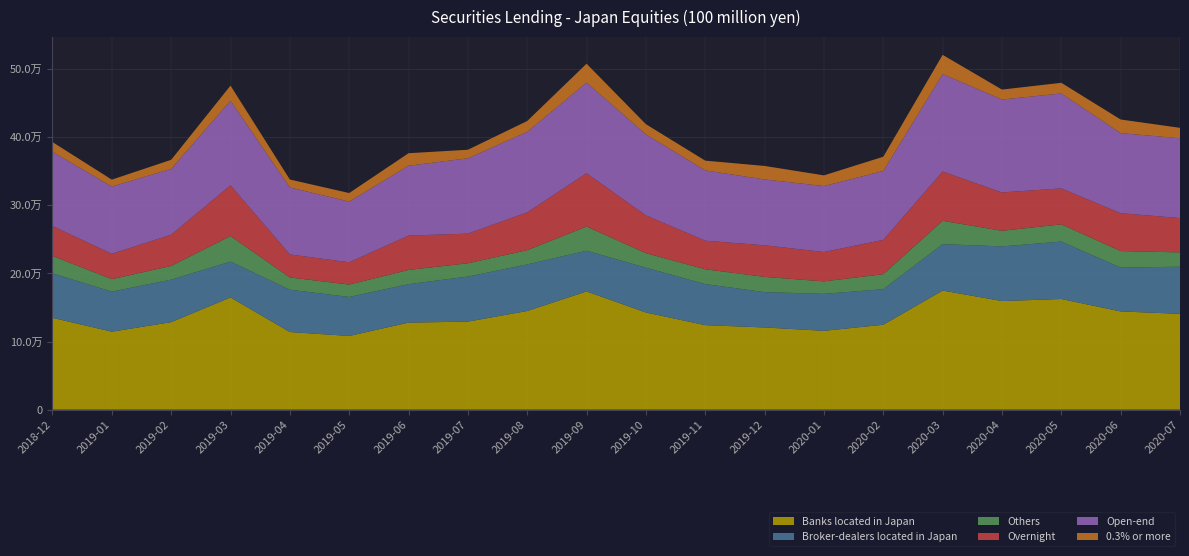

Reading left to right, list all the values displayed in this chart.

Banks located in Japan: 134844	114453	128471	164763	113978	108213	127798	129256	144874	173599	142648	124076	120684	115748	124671	174888	159497	162482	144248	140688
Broker-dealers located in Japan: 65319	58878	62450	52654	62179	57288	56505	66168	68401	59820	65817	60317	51906	54317	52249	68196	80262	84369	64336	69244
Others: 25565	18297	20119	37467	17953	18194	20880	19519	20935	35444	21314	21750	22373	18316	22003	34274	22889	25250	24326	21034
Overnight: 43960	37278	45902	74642	33846	32731	50413	43569	55538	78335	55517	42009	46405	43115	50419	72418	56346	52863	55586	50410
Open-end: 108949	98726	96598	124247	98330	89116	102648	110617	118285	133070	118980	103159	96721	96866	101182	143033	136407	139413	117563	117197
0.3% or more: 14321	10169	13372	22129	11689	12559	18360	12549	15868	27795	14946	14377	19821	15704	20909	28253	14670	15620	20052	15307